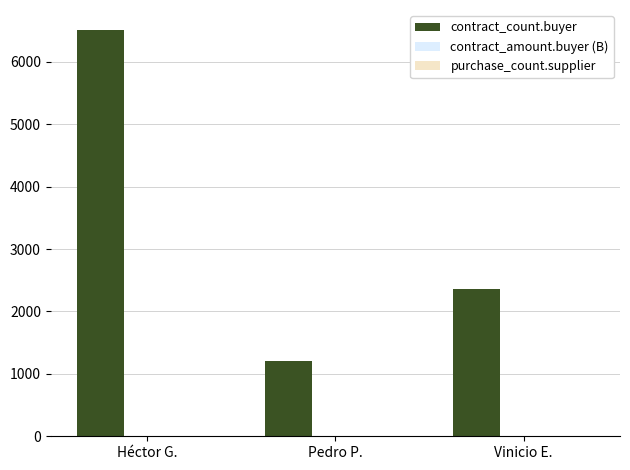

At which label is contract_count.buyer closest to 3860?

Vinicio E.